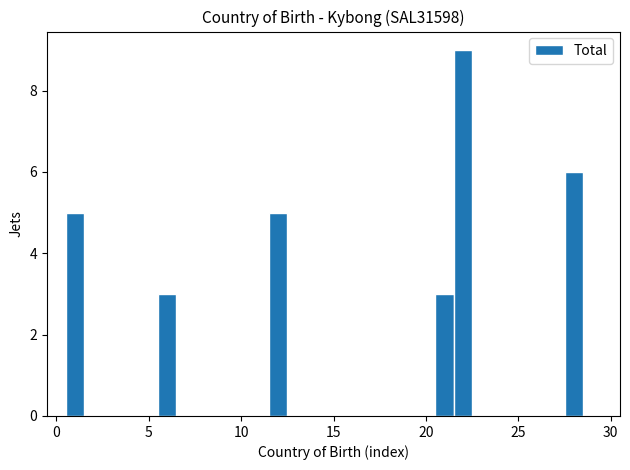

Read against the x-axis, roughly where is the centre of the tallest bar?

22.0